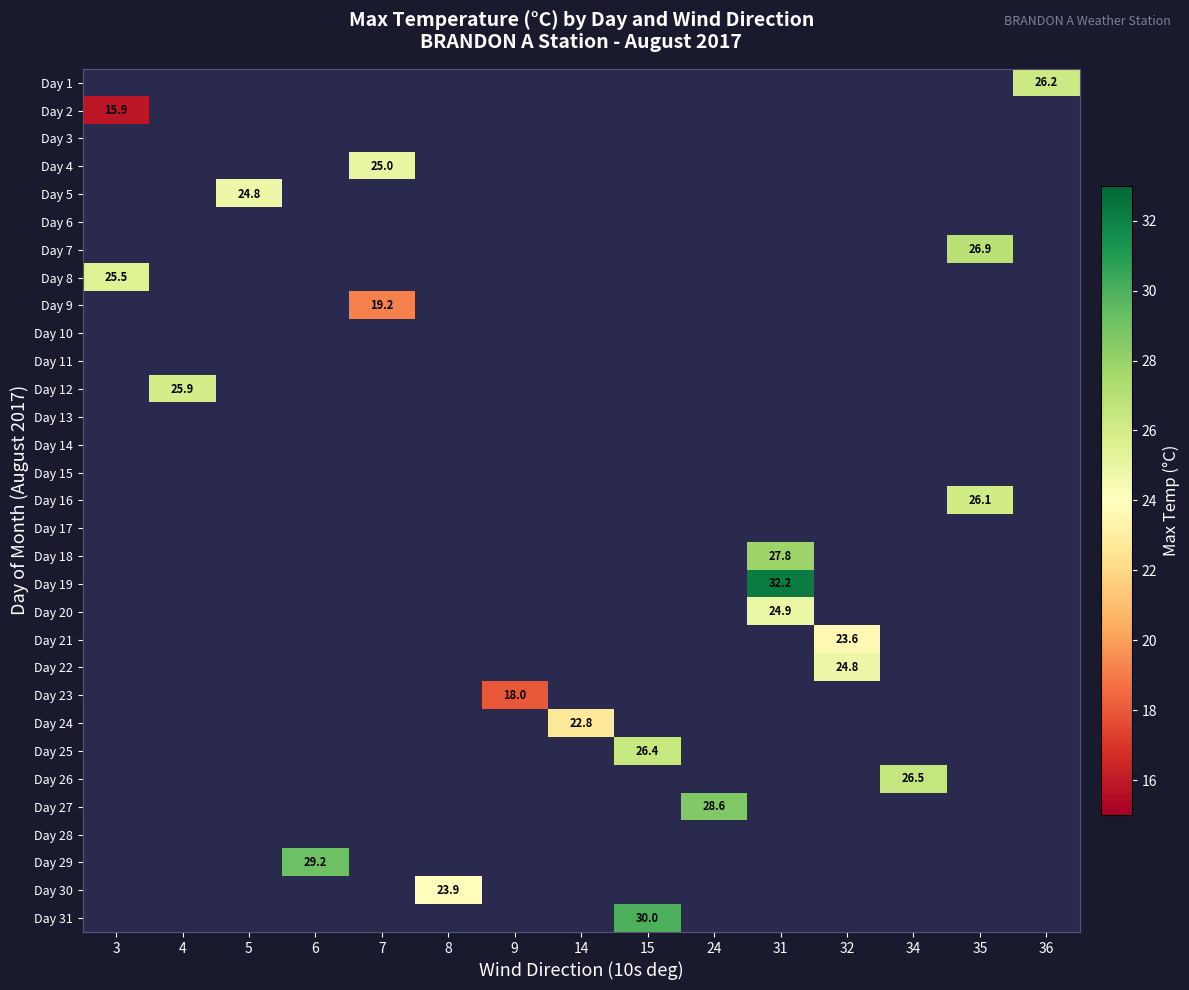

At which label is Day 8 closest to 25?

3